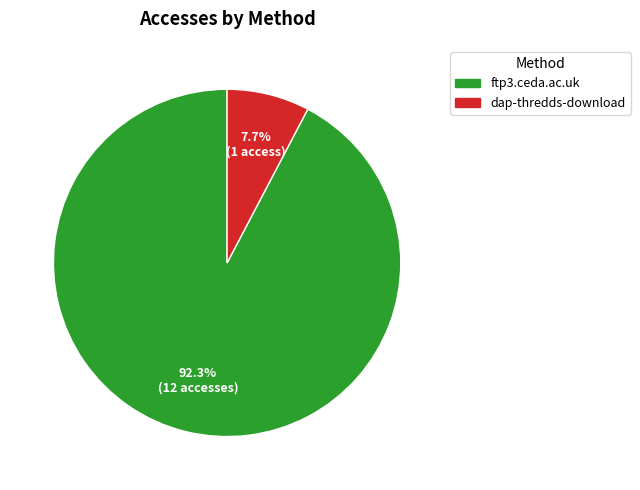

Between dap-thredds-download and ftp3.ceda.ac.uk, which is larger?

ftp3.ceda.ac.uk